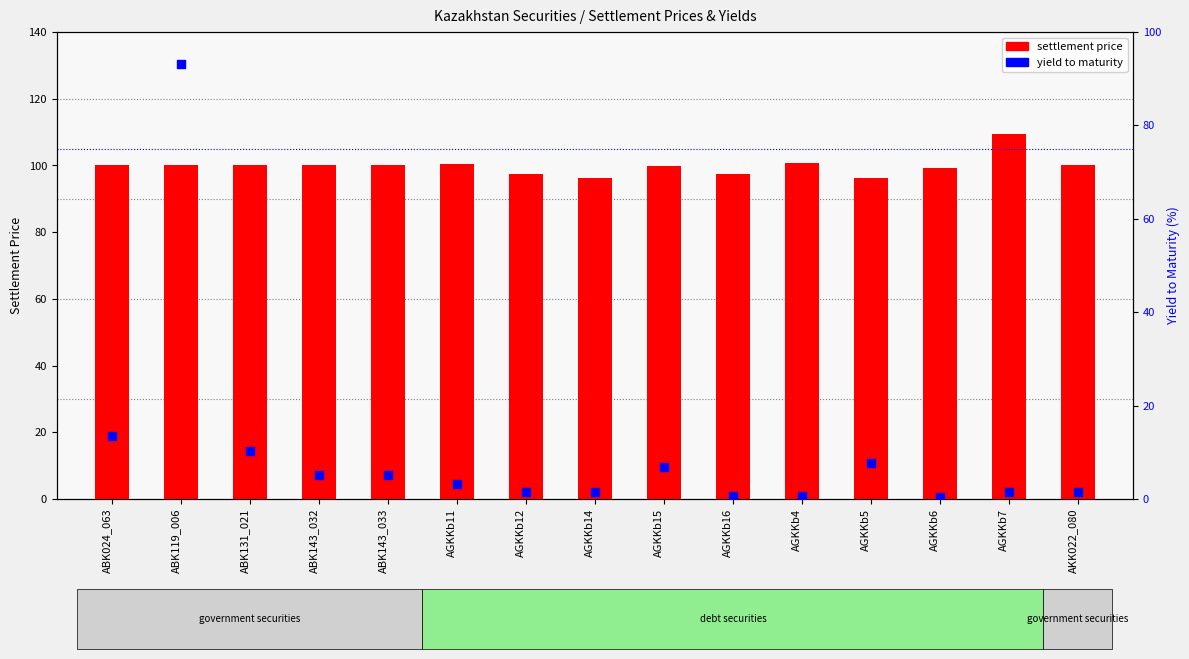

Which series has the widest spread of Y values?

yield to maturity